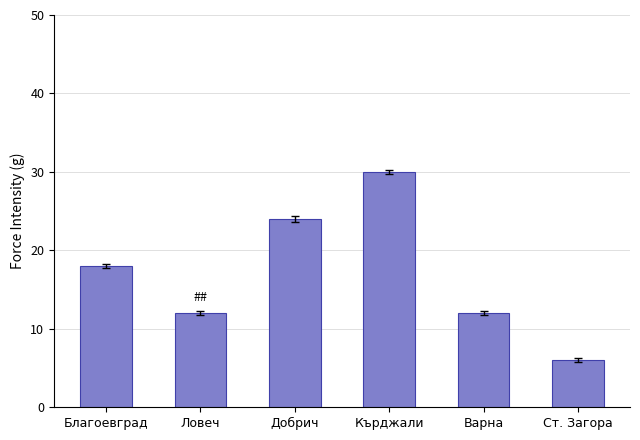

What is the minimum value shown in the chart?

6